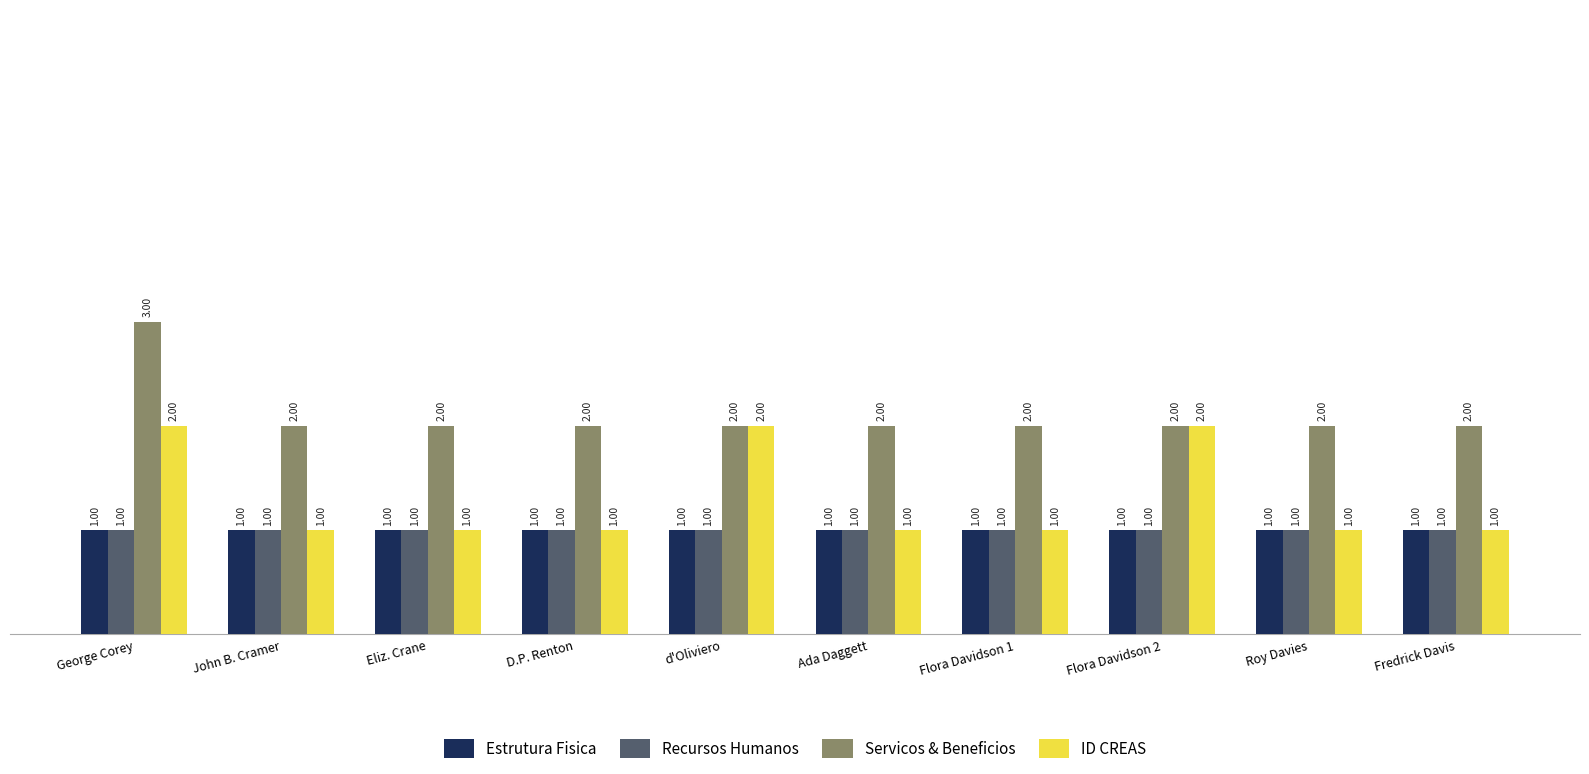

What is the label of the 7th bar from the right?

D.P. Renton